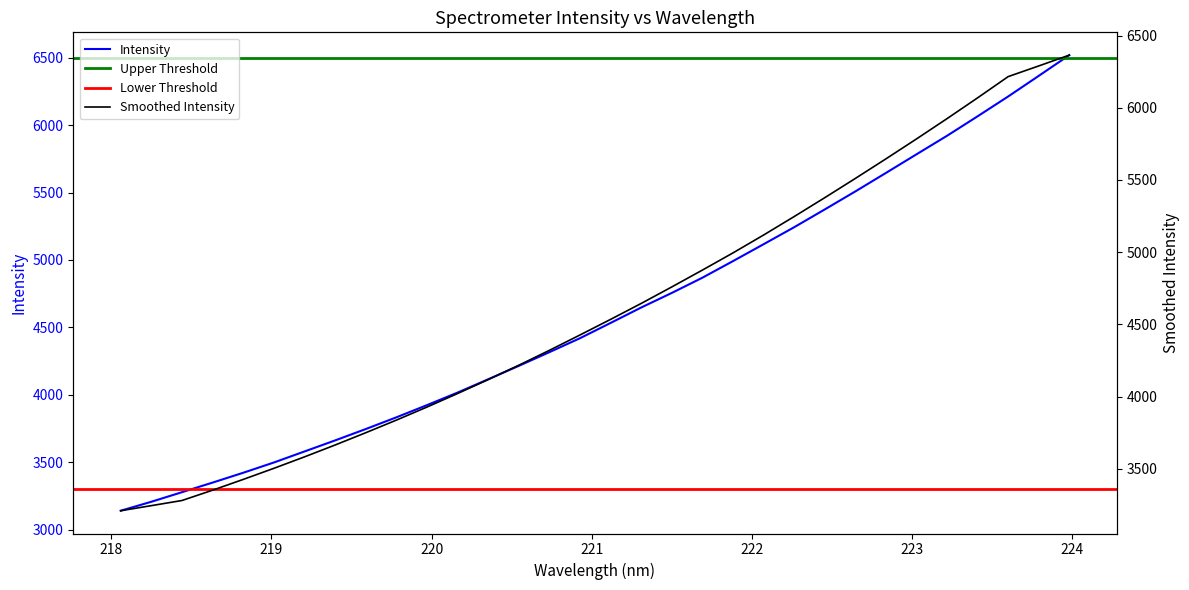

Is this an area chart (filled region under the line)?

No